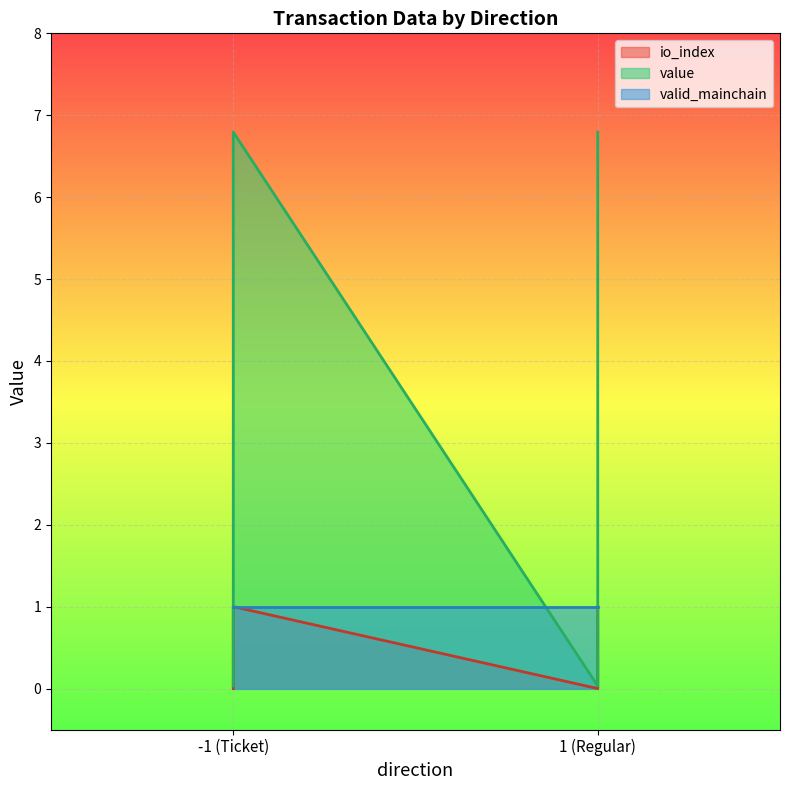

Does the chart display data point markers on the line(s)?

No